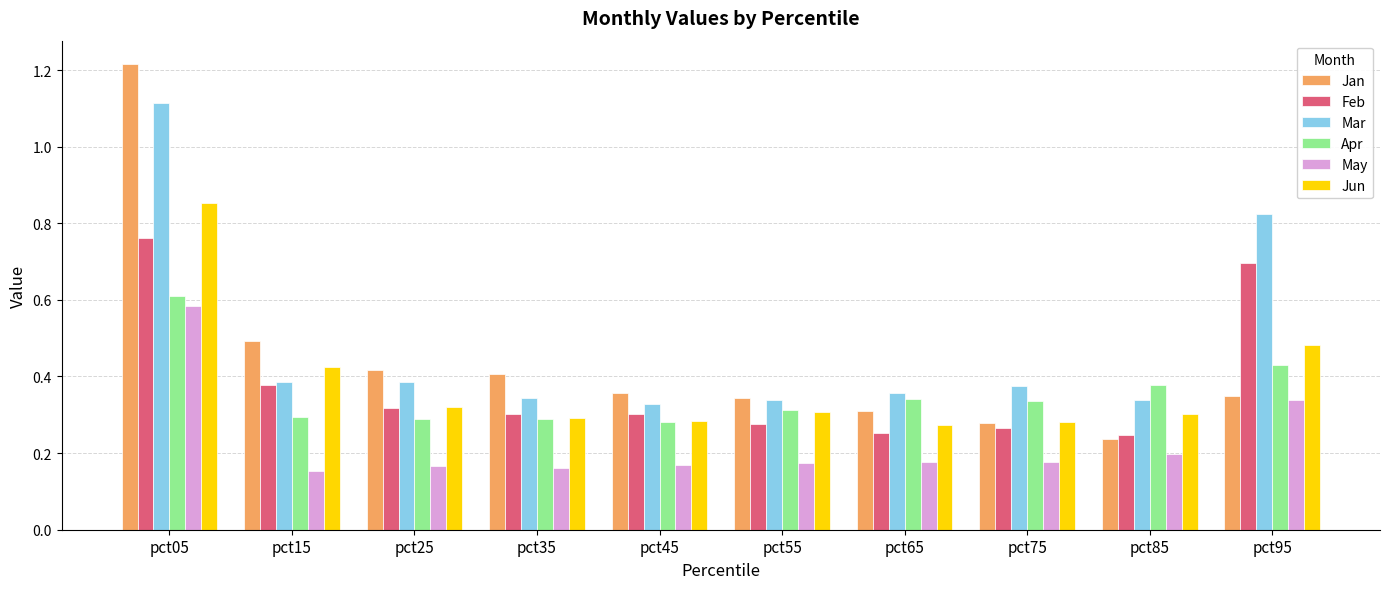

Which series has the largest range (max minus min)?

Jan